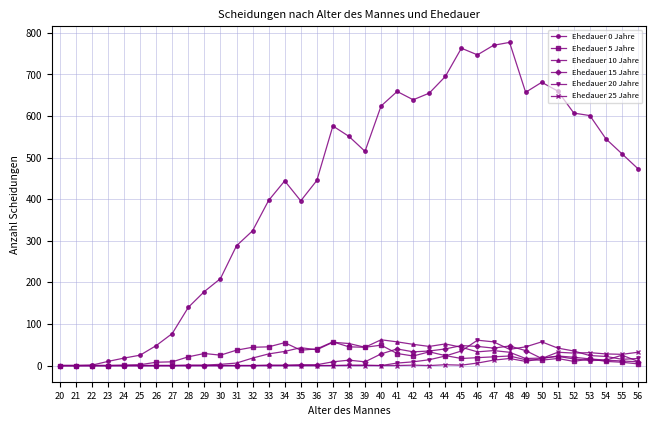

Which series has the widest spread of values?

Ehedauer 0 Jahre